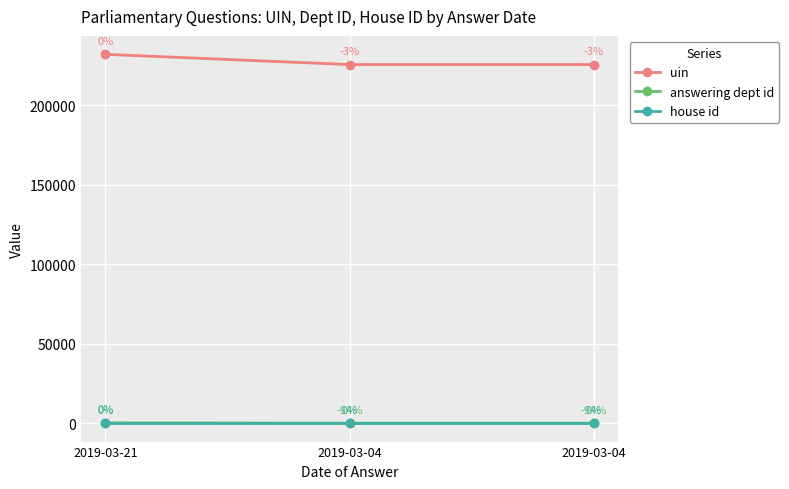

What is the maximum value for answering dept id?

201